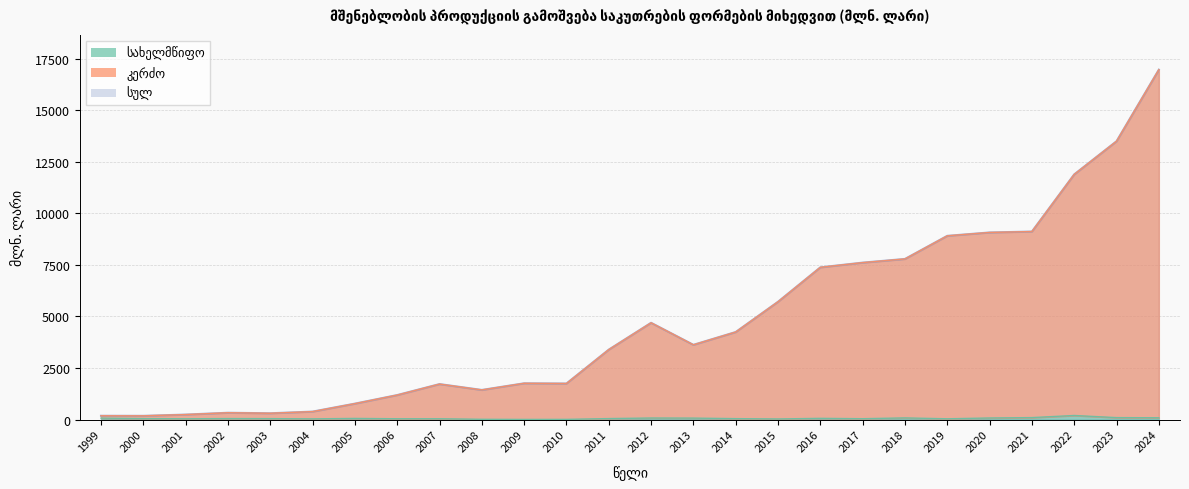

At which category does სახელმწიფო reach its first local valley?

2001